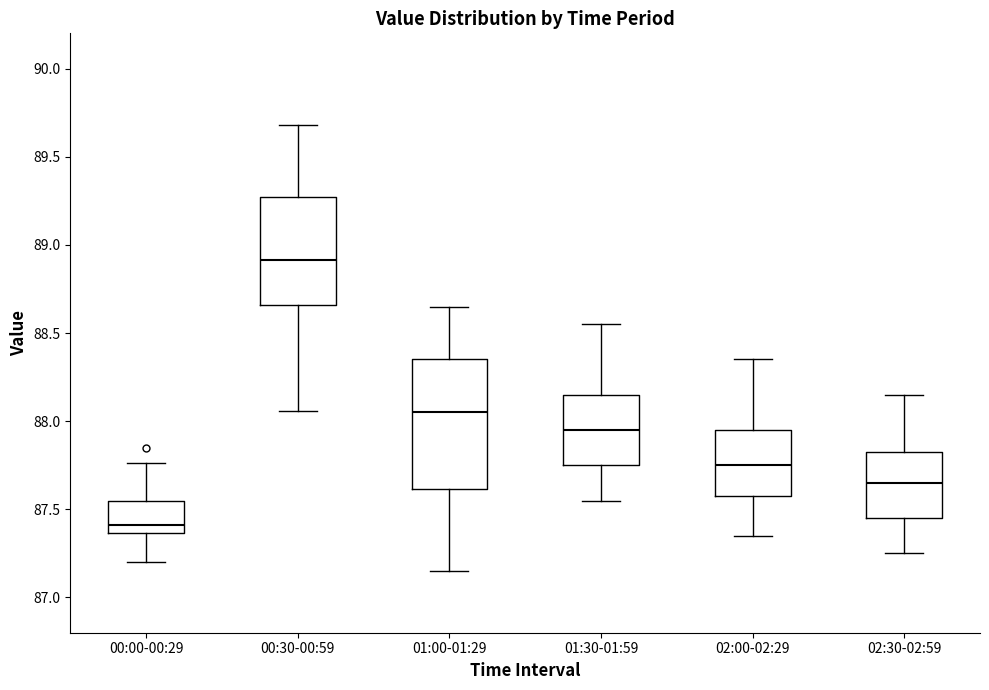

Reading left to right, read every box against the y-axis: the position of its median line, the range the box covers, and the ends of its whiskers. The values are not printed on the chart, so give them approximately, as read against the axis.

00:00-00:29: median 87.40, box 87.35 to 87.55, whiskers 87.20 to 87.75
00:30-00:59: median 88.90, box 88.65 to 89.25, whiskers 88.05 to 89.70
01:00-01:29: median 88.05, box 87.60 to 88.35, whiskers 87.15 to 88.65
01:30-01:59: median 87.95, box 87.75 to 88.15, whiskers 87.55 to 88.55
02:00-02:29: median 87.75, box 87.60 to 87.95, whiskers 87.35 to 88.35
02:30-02:59: median 87.65, box 87.45 to 87.85, whiskers 87.25 to 88.15